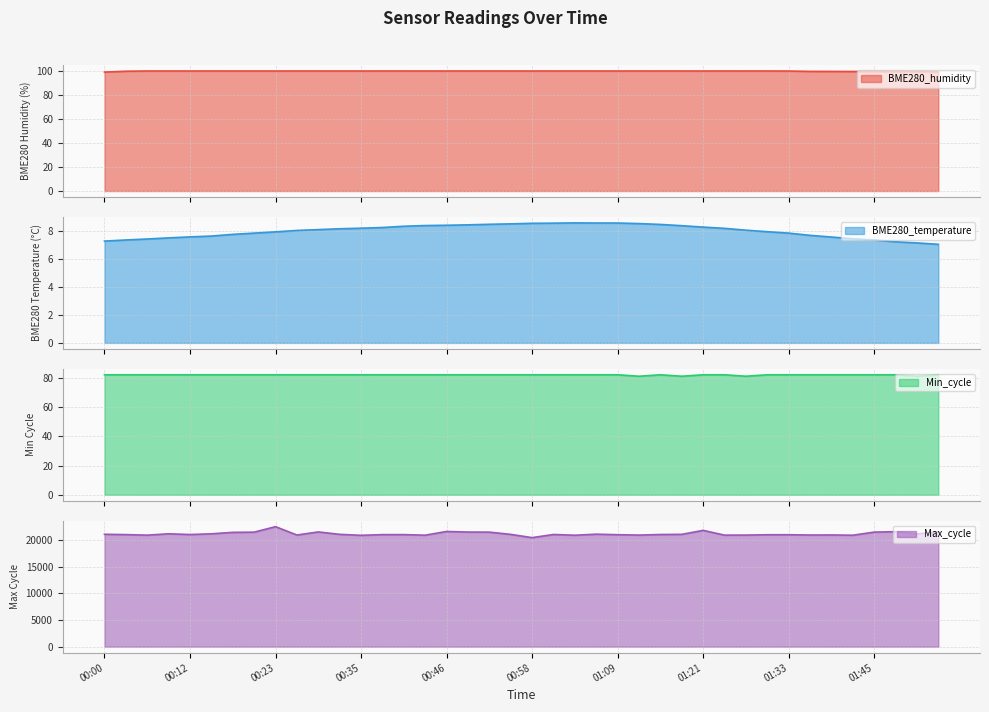

What is the label of the 22nd point from the right?

00:53